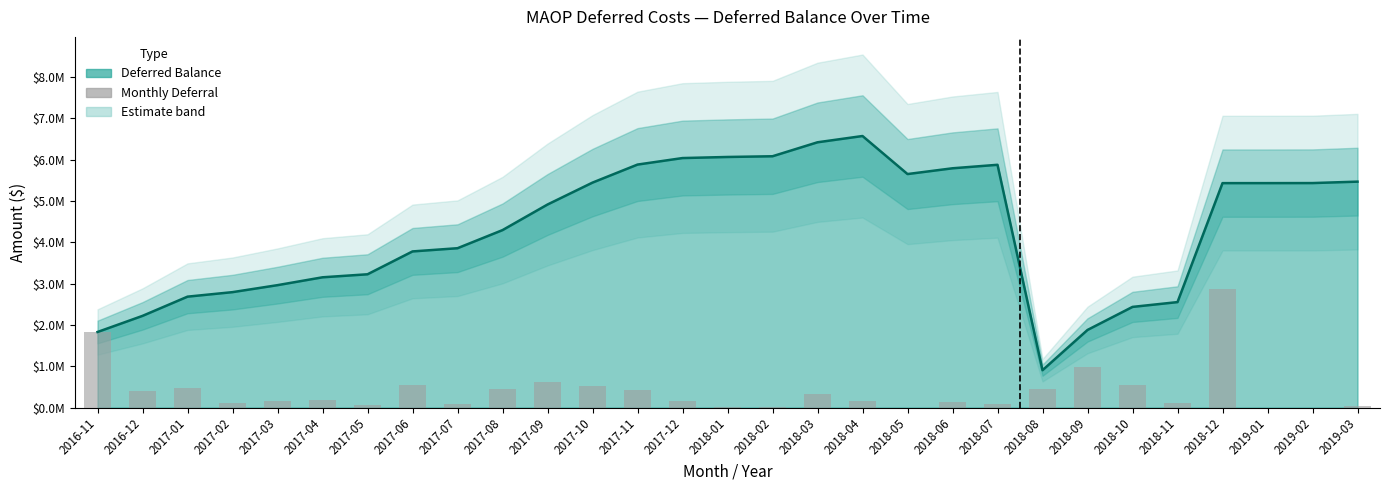

What is the value of the 9th bar from the left?

77847.1